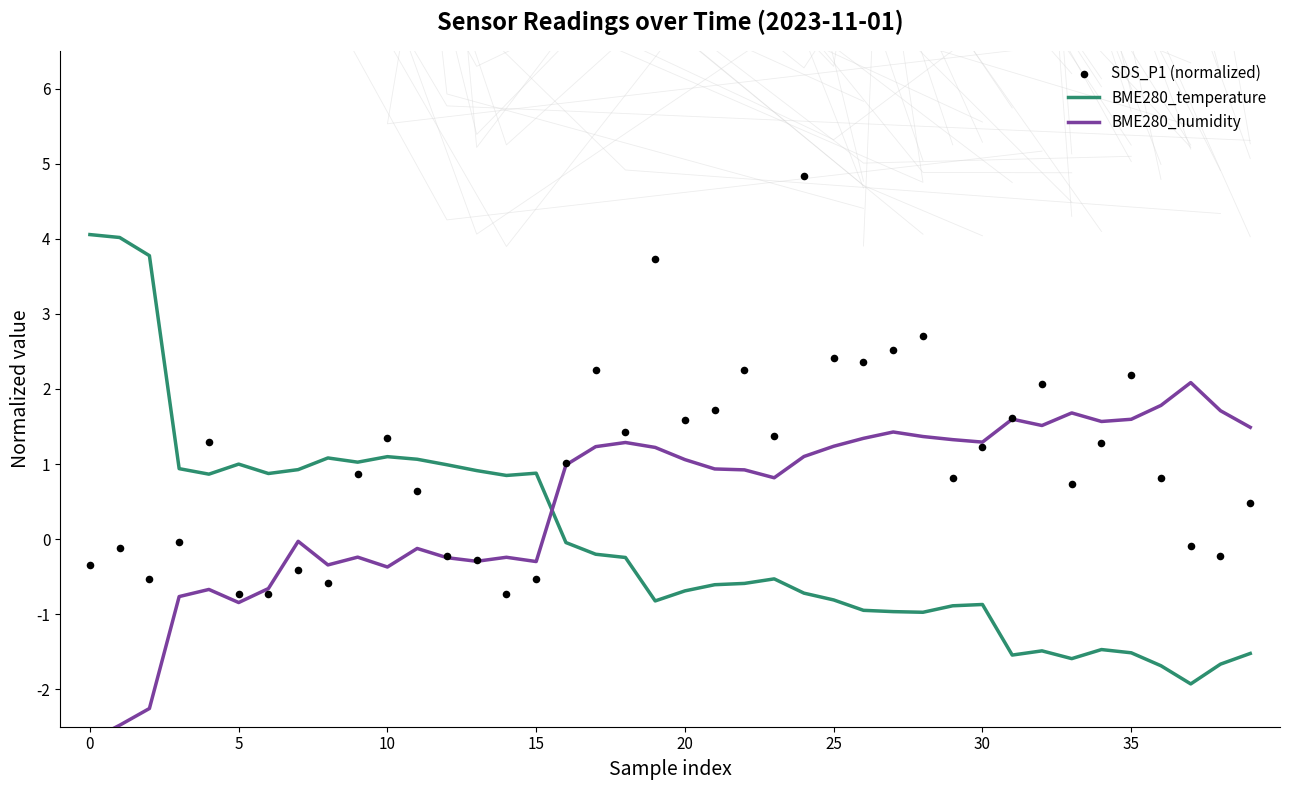

Which series reaches the maximum Y coordinate?

SDS_P1 (normalized)